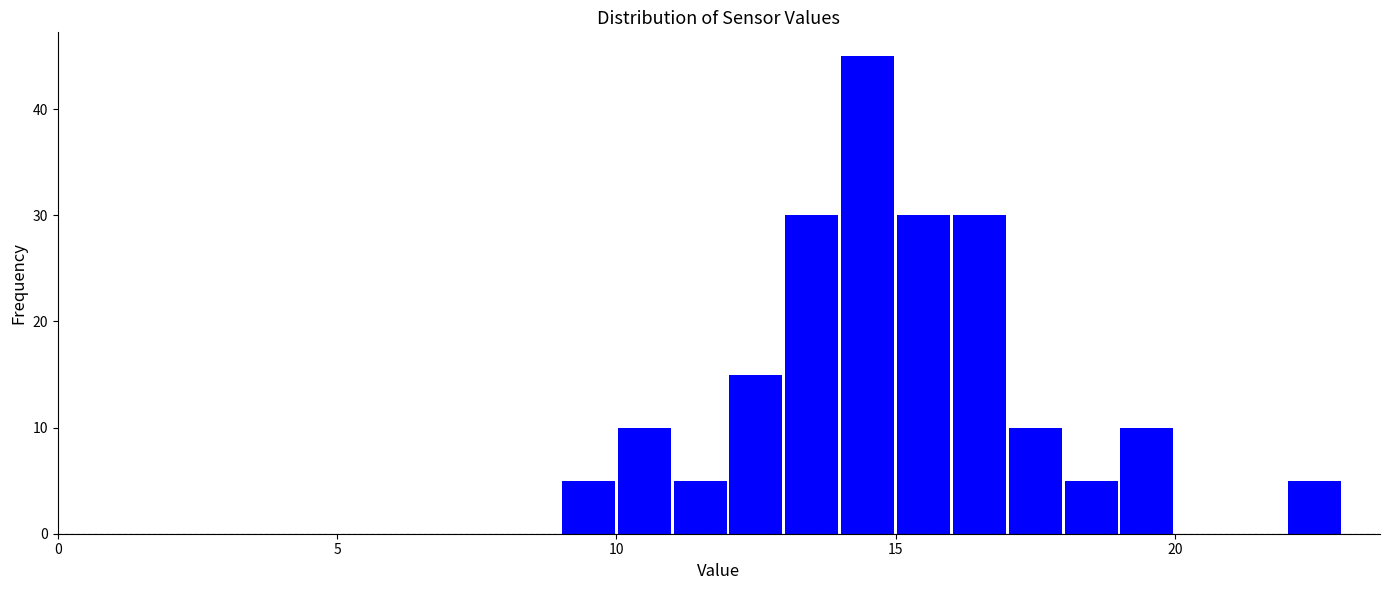

Read against the x-axis, roughly where is the centre of the tallest bar?

14.5